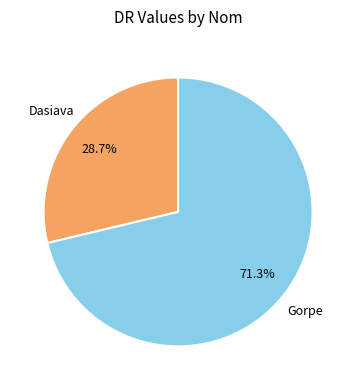

Rank the categories by value from highest to lowest.

Gorpe, Dasiava